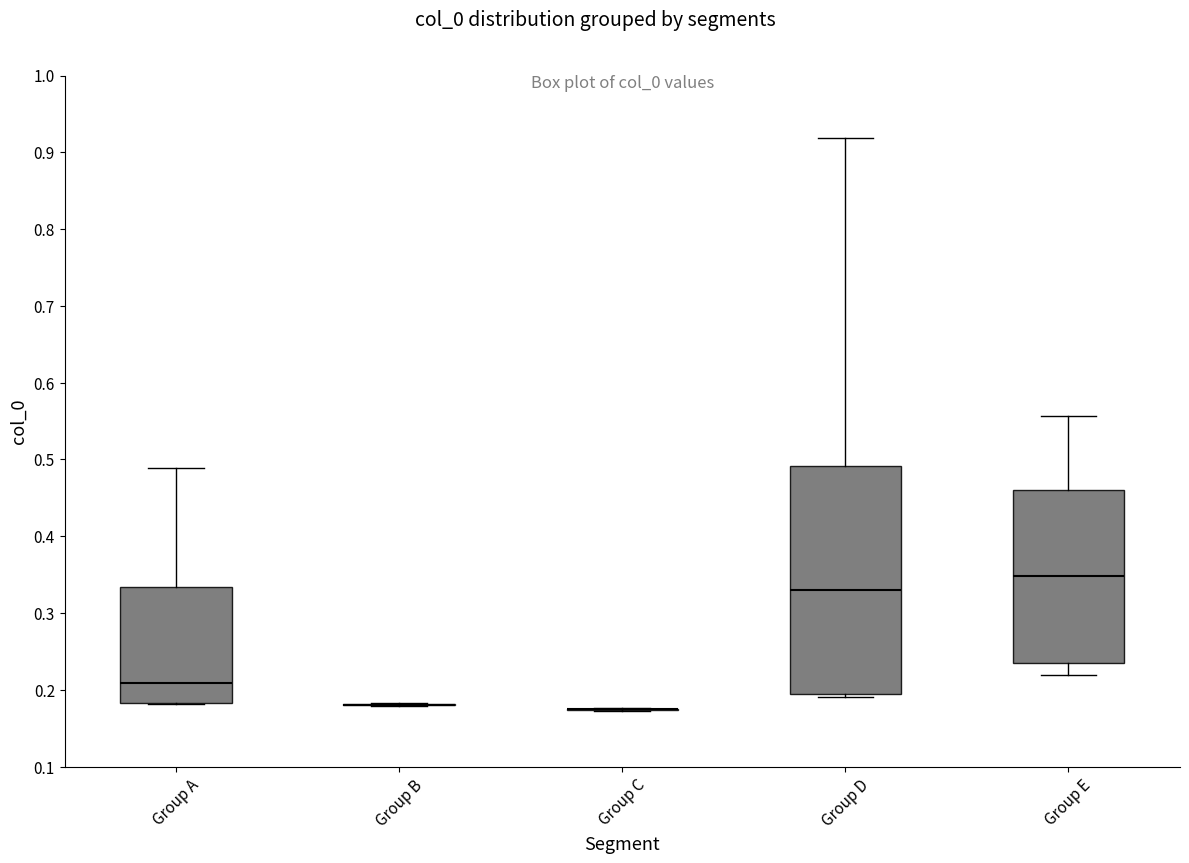

Reading left to right, read every box against the y-axis: the position of its median line, the range the box covers, and the ends of its whiskers. The values are not printed on the chart, so give them approximately, as read against the axis.

Group A: median 0.21, box 0.18 to 0.33, whiskers 0.18 to 0.49
Group B: box collapsed to a line at 0.18, whiskers 0.18 to 0.18
Group C: box collapsed to a line at 0.17, whiskers 0.17 to 0.18
Group D: median 0.33, box 0.19 to 0.49, whiskers 0.19 (just below the box's lower edge) to 0.92
Group E: median 0.35, box 0.23 to 0.46, whiskers 0.22 to 0.56